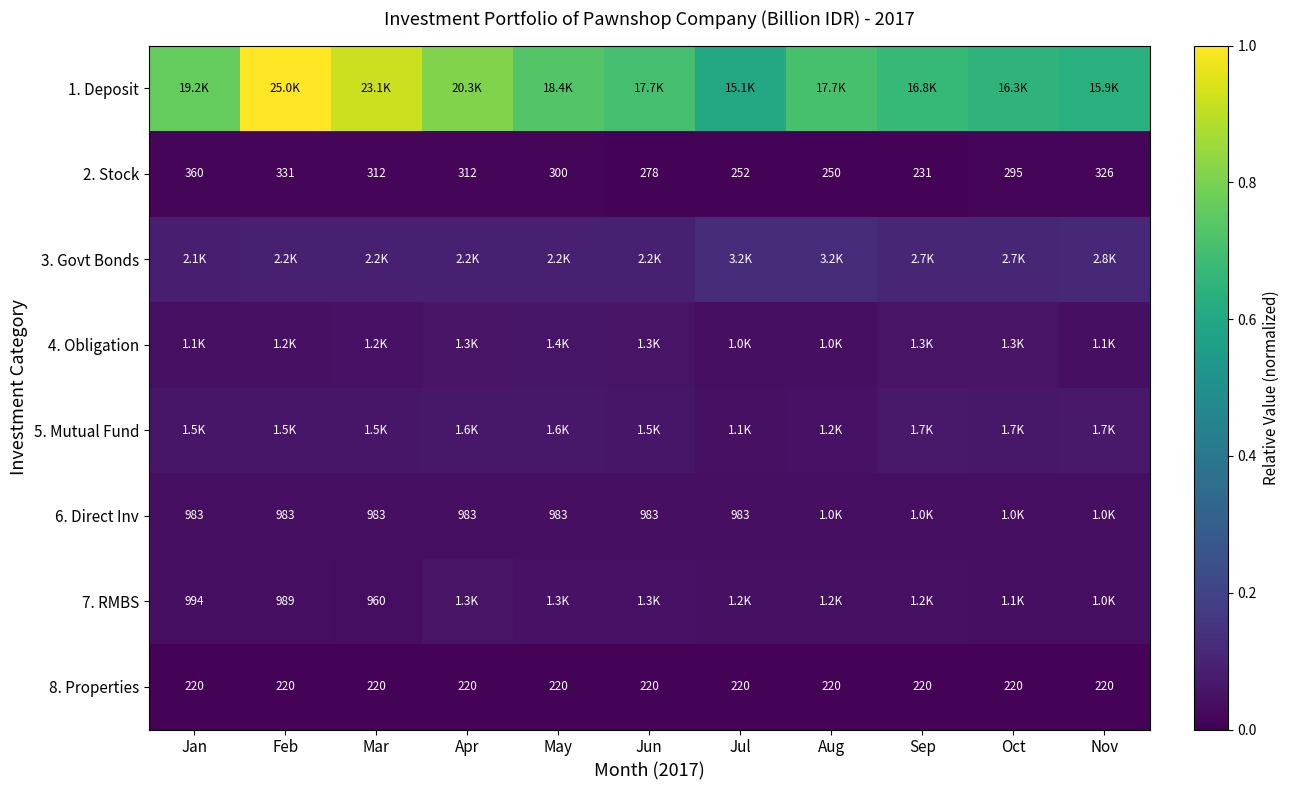

At which category is the sum across all series the highest?

Feb